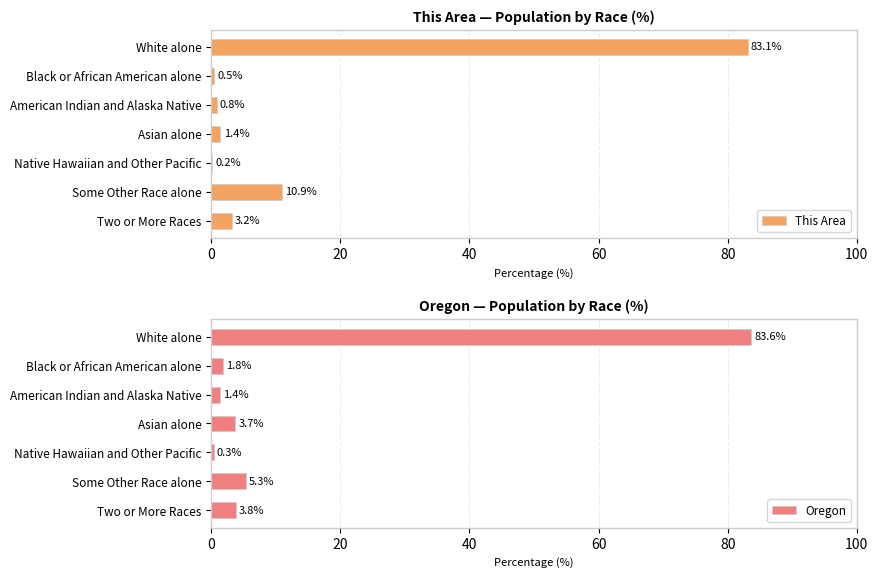

What is the difference between the maximum and minimum values in the This Area series?

82.9